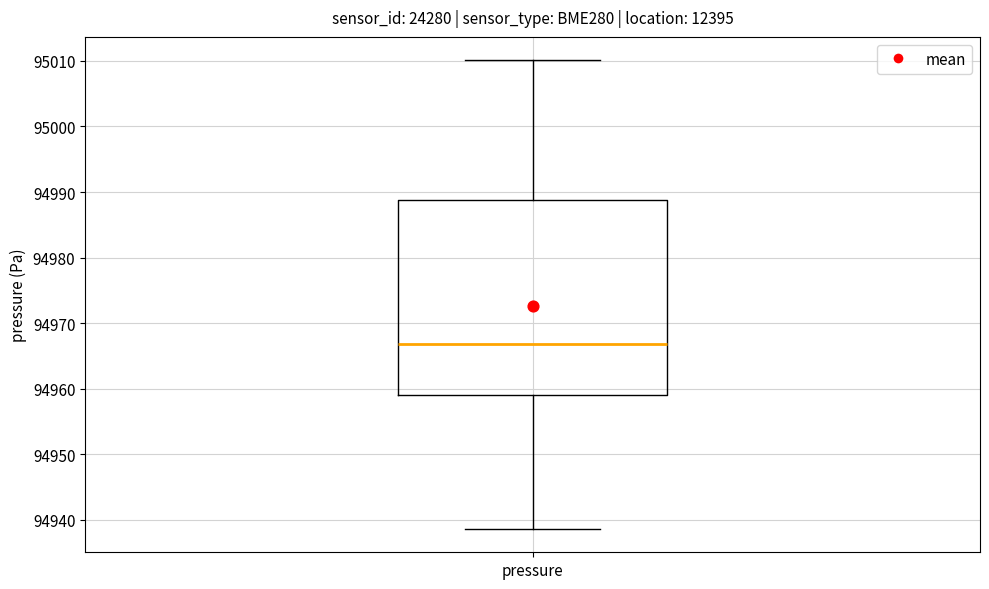

Read this box plot against the y-axis: the position of the median line, the range covered by the box, and the ends of both whiskers. The values are not printed on the chart, so give them approximately, as read against the axis.

median 94967, box 94959 to 94989, whiskers 94939 to 95010